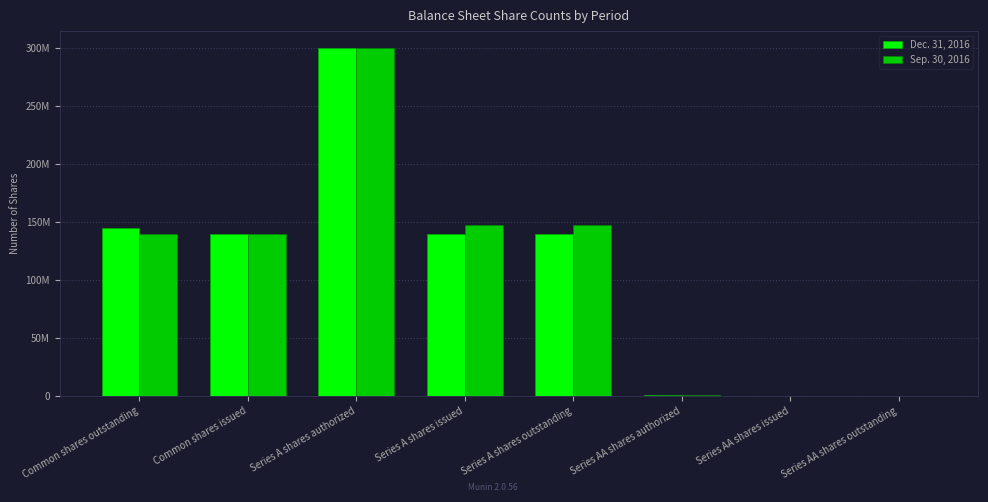

The Dec. 31, 2016 series shows 190348009 at Series A shares authorized. True or false?

False